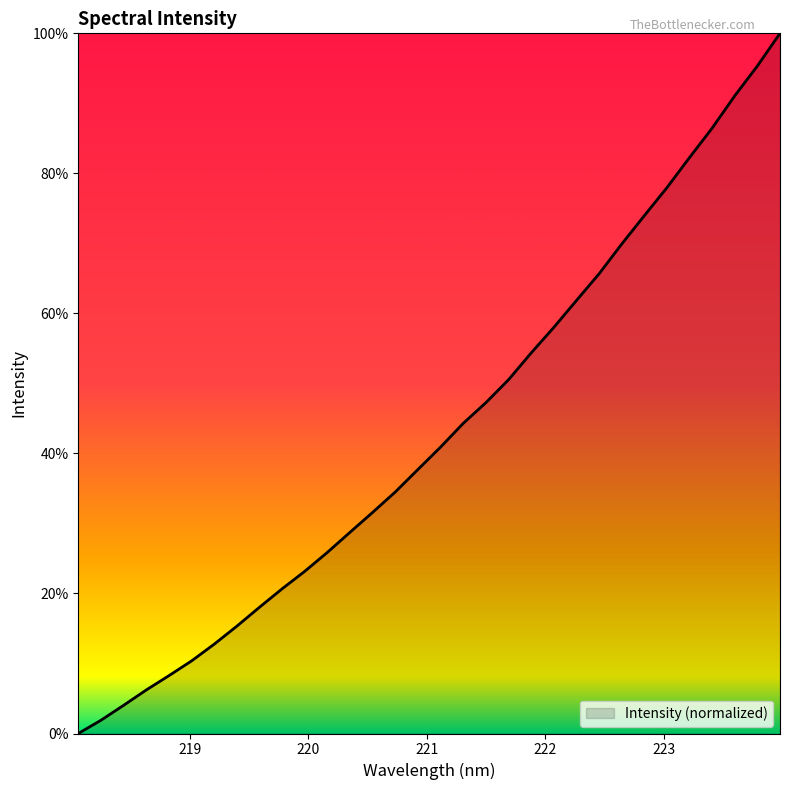

What is the greatest value displayed?

100.0